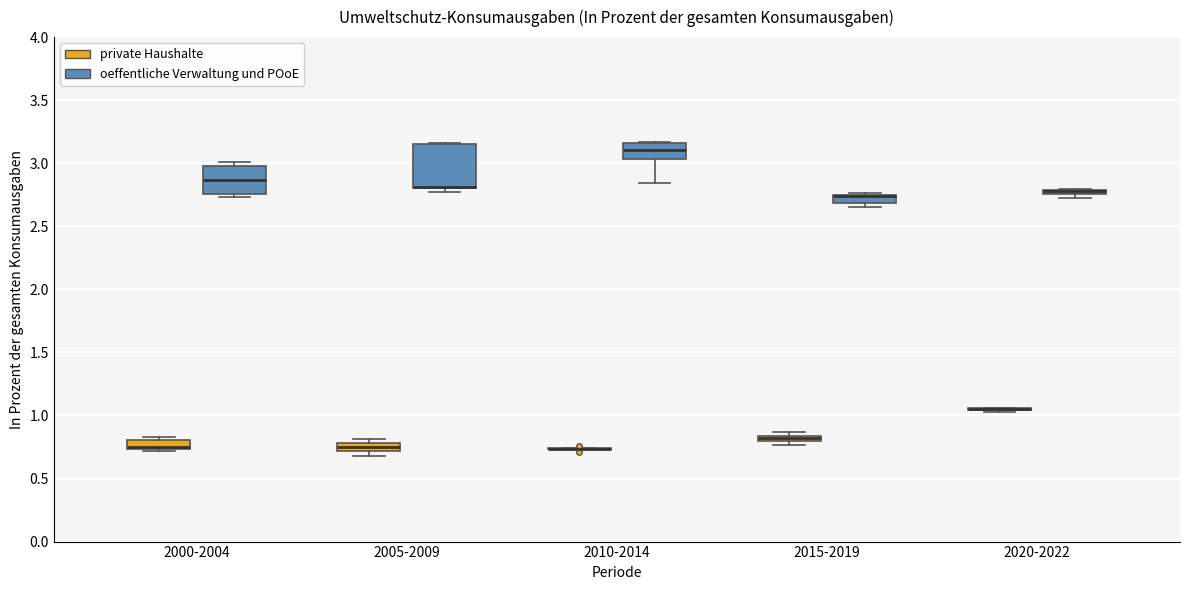

Comparing the boxes themselves (not the whiskers), which one is the tallest?

2005-2009 (oeffentliche Verwaltung und POoE)